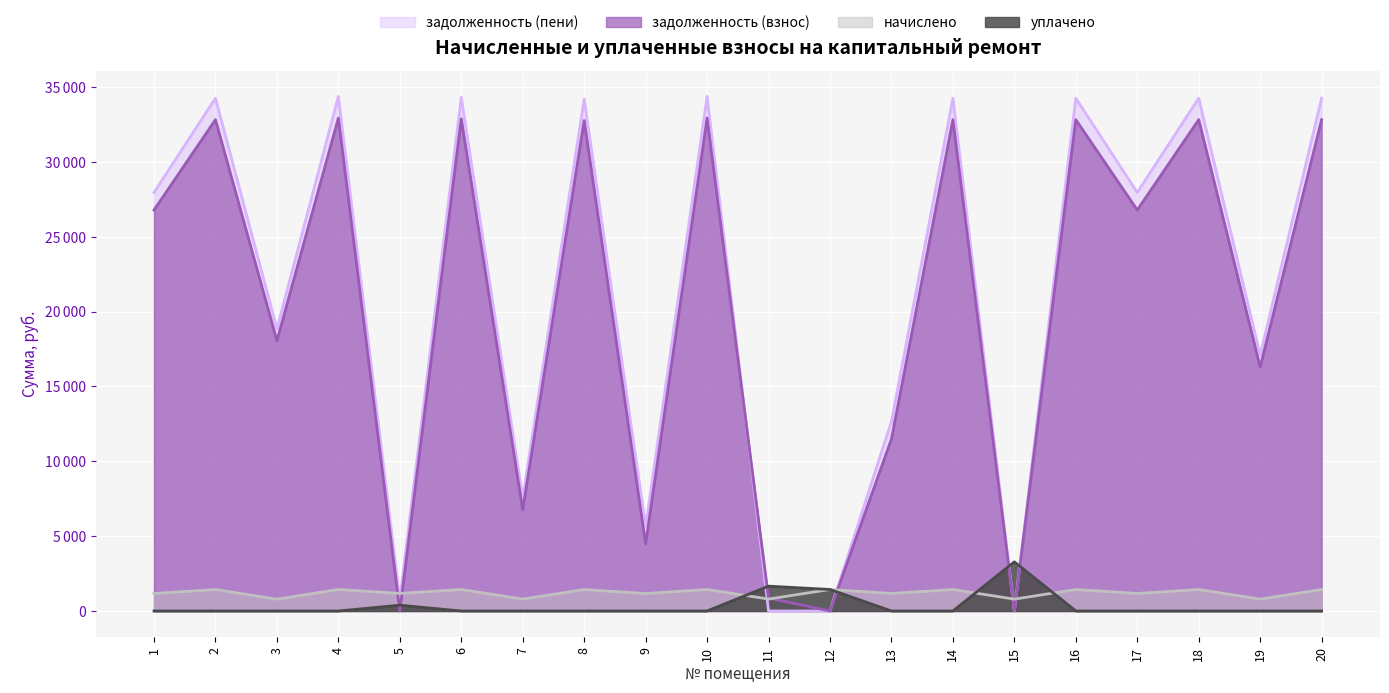

What is the approximate value of задолженность (пени) at 18?

34258.3